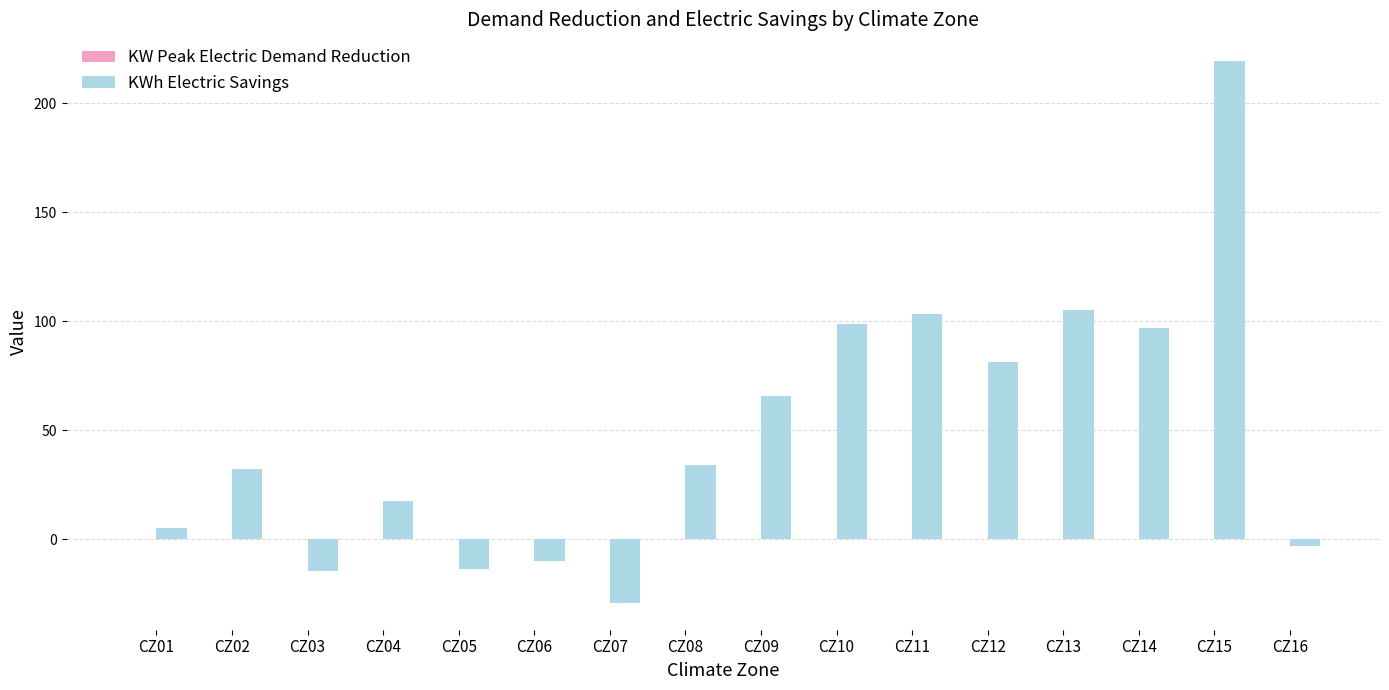

What is the maximum value shown in the chart?

219.3